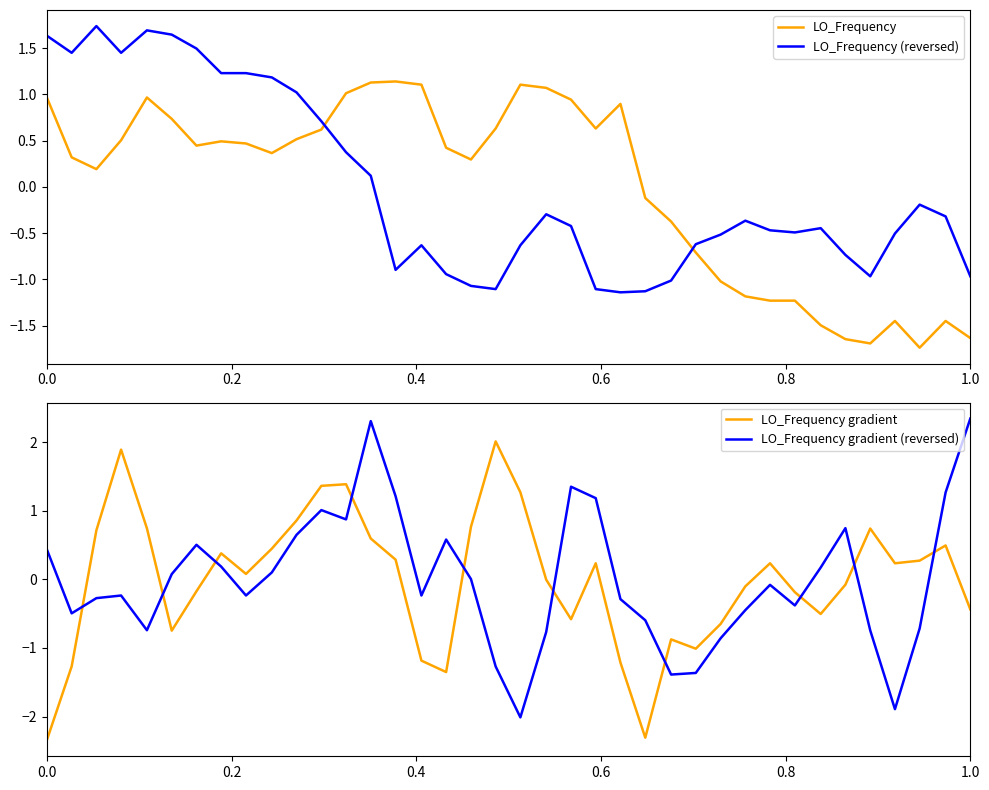

Which series has the largest total across all categories?

LO_Frequency